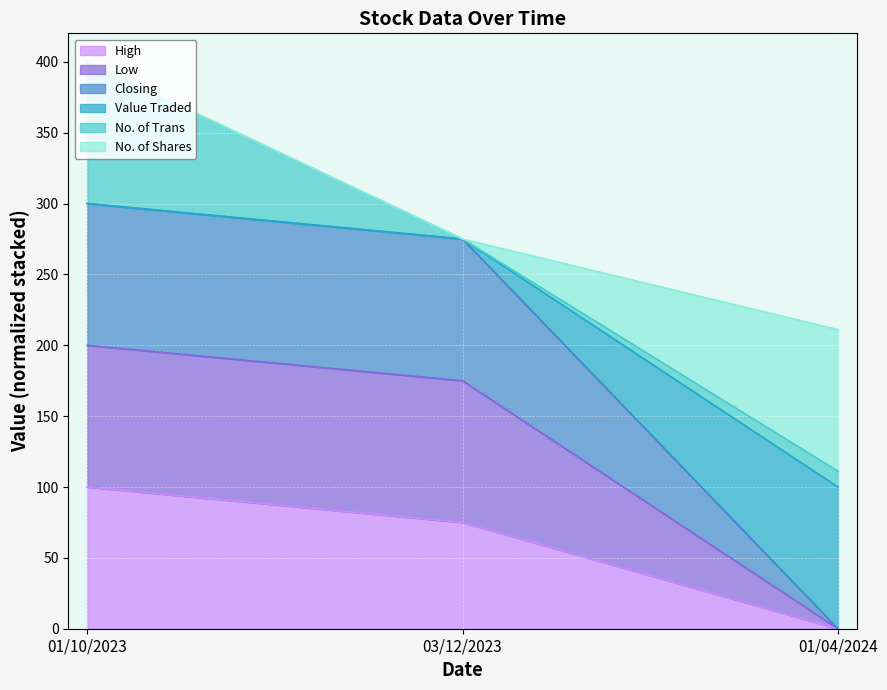

Which label corresponds to the largest value in the chart?

01/10/2023